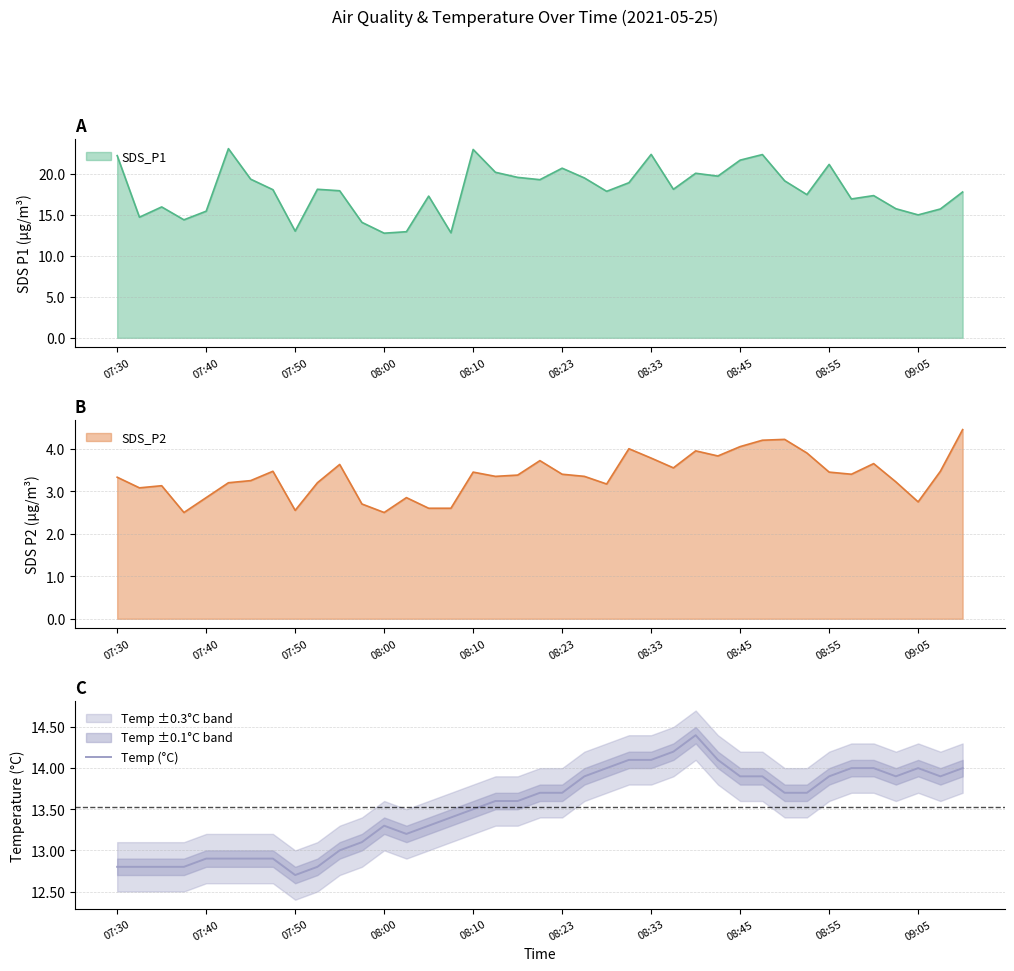

Where does the SDS_P2 series first go above 3?

07:30